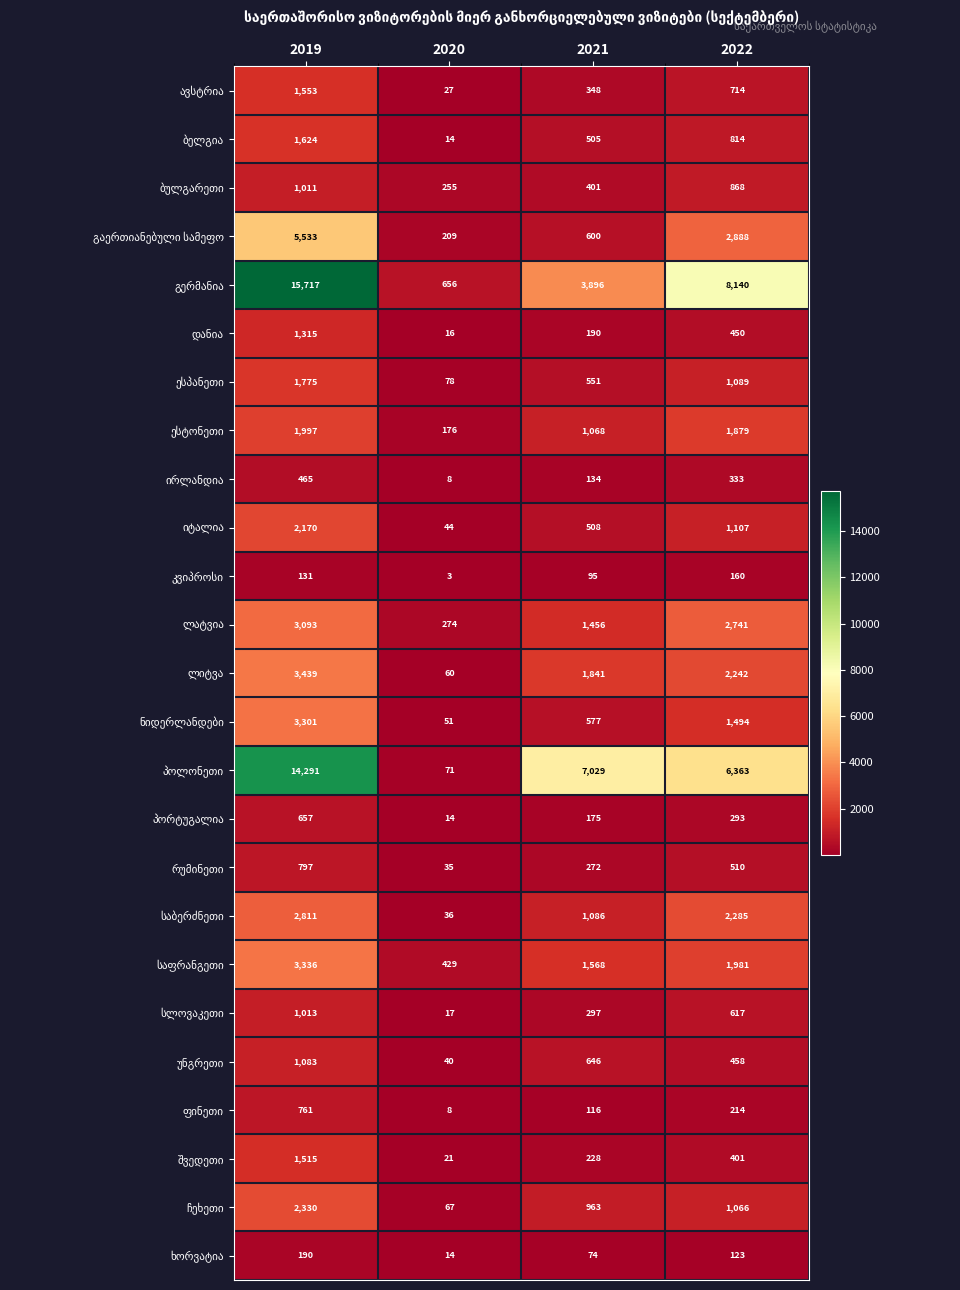

What is the difference between the highest and lowest values at 2022?

8017